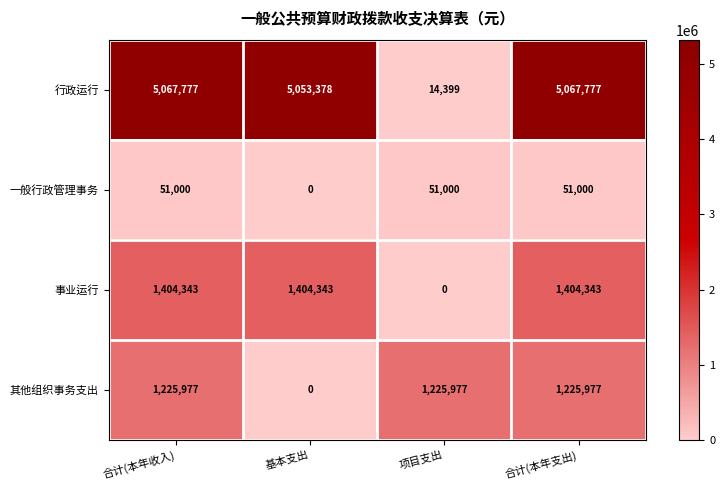

What value does the 行政运行 series have at 项目支出, to the nearest 10?

14400